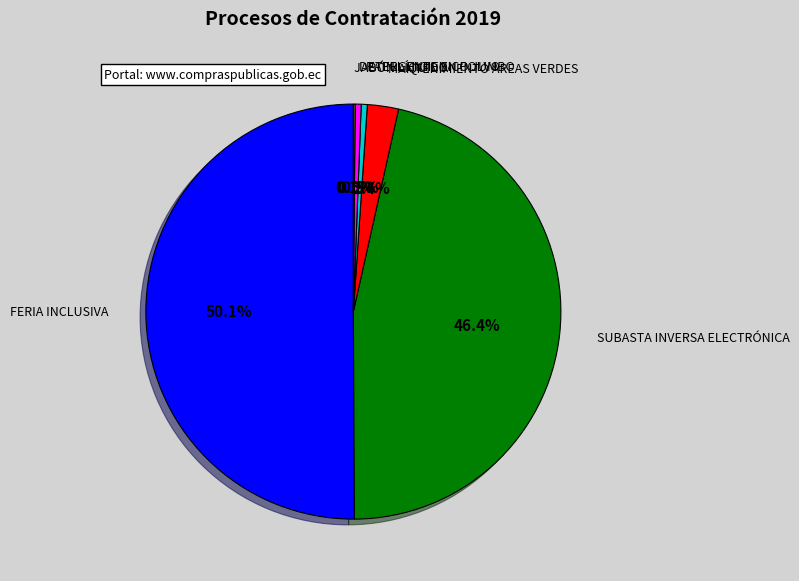

What is the largest slice in the pie chart?

FERIA INCLUSIVA